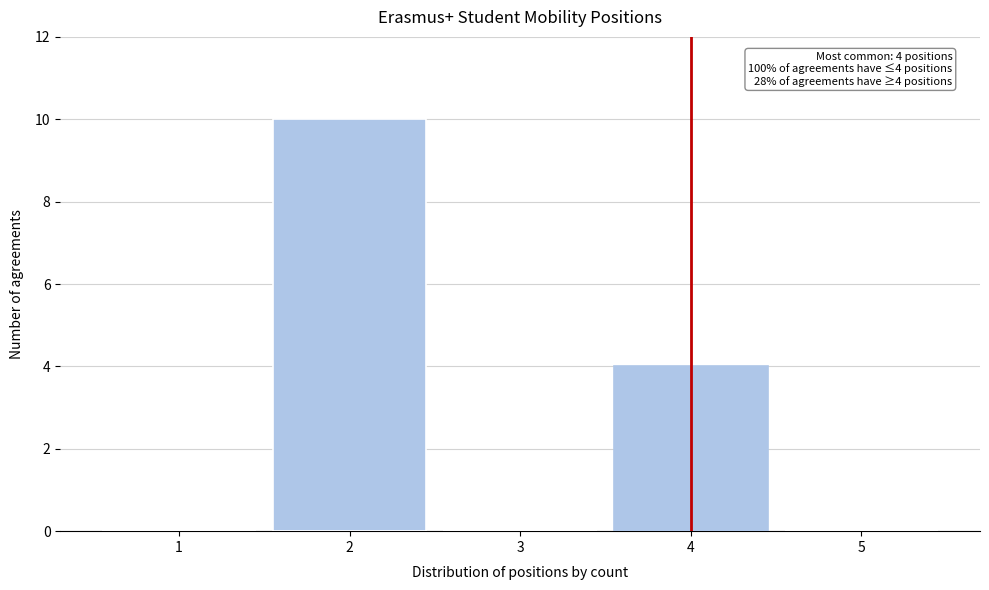

Over which range of the x-axis is the bar tallest?

1.5 to 2.5